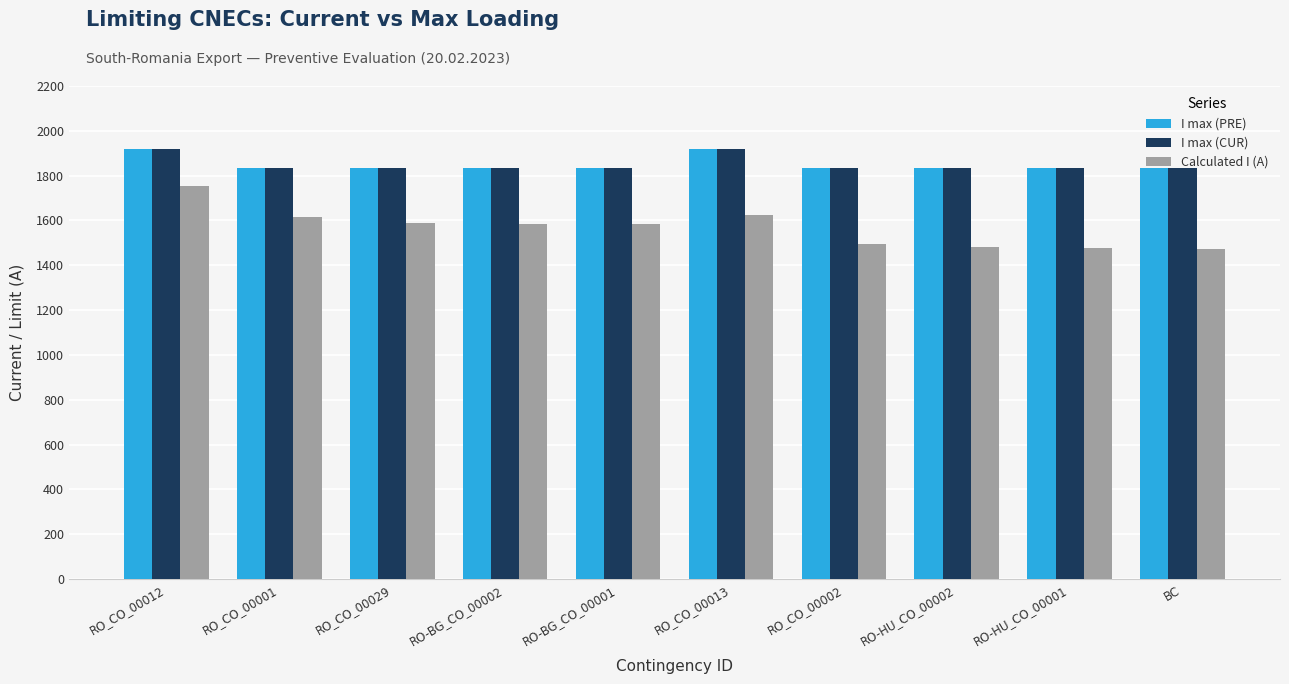

What is the maximum value for I max (PRE)?

1920